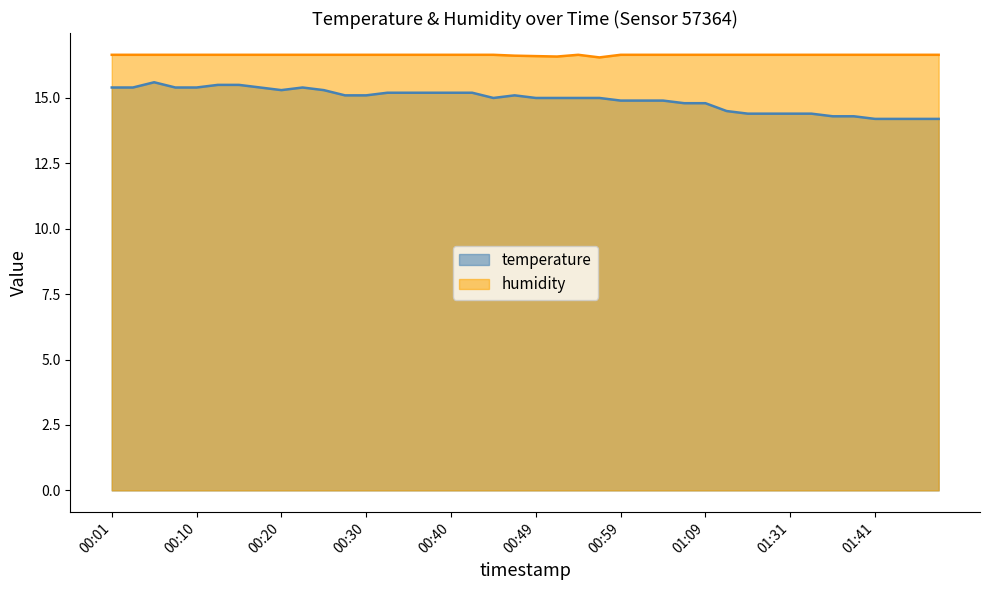

Reading left to right, list all the values displayed in this chart.

temperature: 15.4	15.4	15.6	15.4	15.4	15.5	15.5	15.4	15.3	15.4	15.3	15.1	15.1	15.2	15.2	15.2	15.2	15.2	15.0	15.1	15.0	15.0	15.0	15.0	14.9	14.9	14.9	14.8	14.8	14.5	14.4	14.4	14.4	14.4	14.3	14.3	14.2	14.2	14.2	14.2
humidity: 16.7	16.7	16.7	16.7	16.7	16.7	16.7	16.7	16.7	16.7	16.7	16.7	16.7	16.7	16.7	16.7	16.7	16.7	16.7	16.6	16.6	16.6	16.7	16.6	16.7	16.7	16.7	16.7	16.7	16.7	16.7	16.7	16.7	16.7	16.7	16.7	16.7	16.7	16.7	16.7